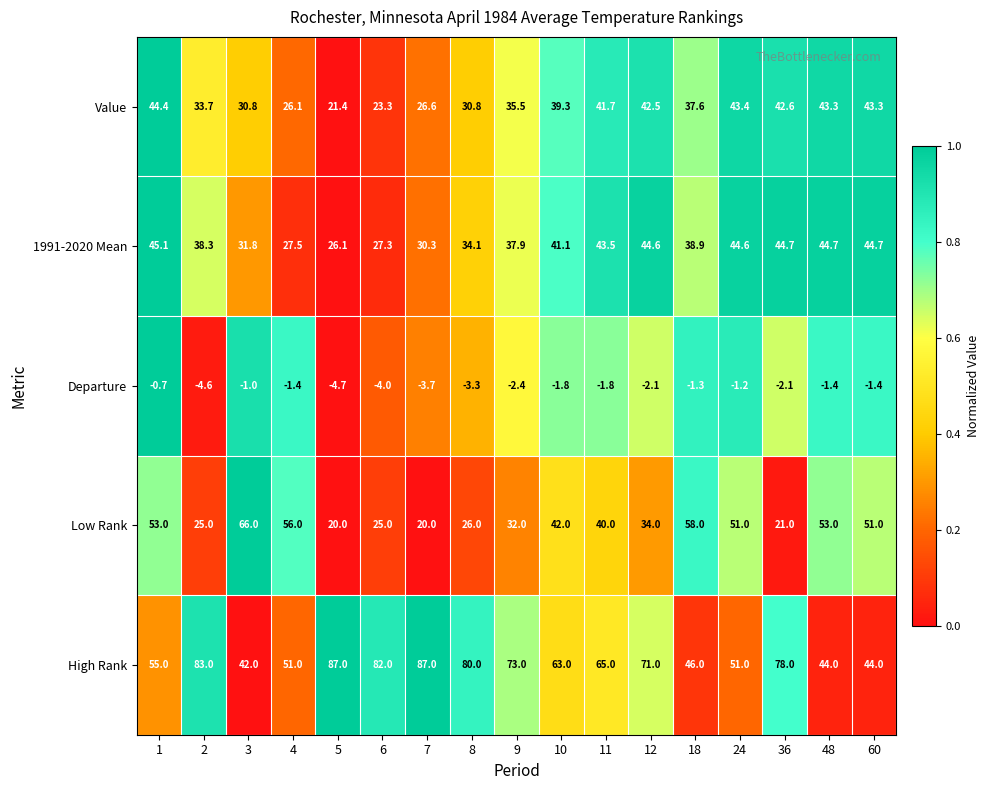

What is the total value across all series at 6?

153.6